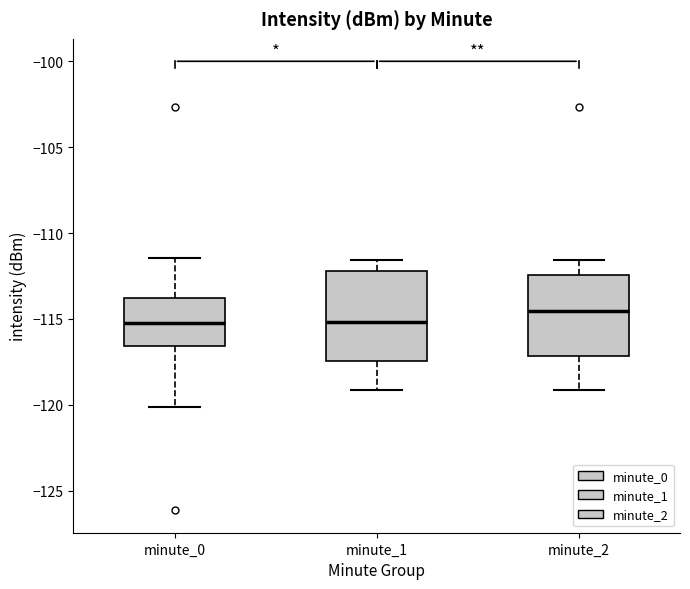

Where is the upper edge of the box for minute_2 on the y-axis? The values are not printed on the chart, so give them approximately, as read against the axis.

-112.5